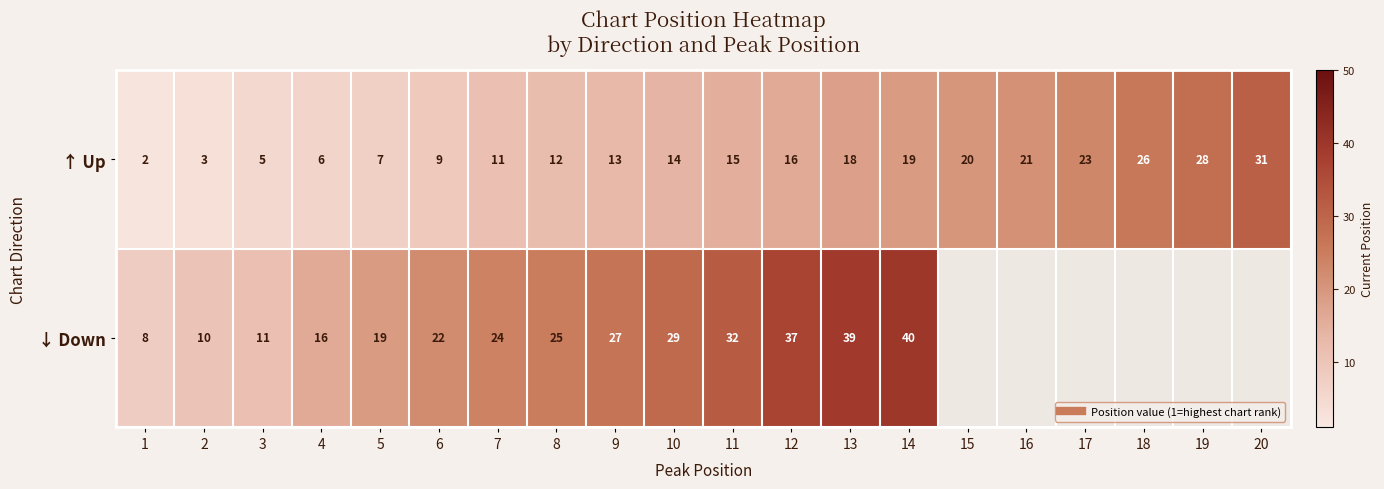

Which series has the largest range (max minus min)?

↓ Down